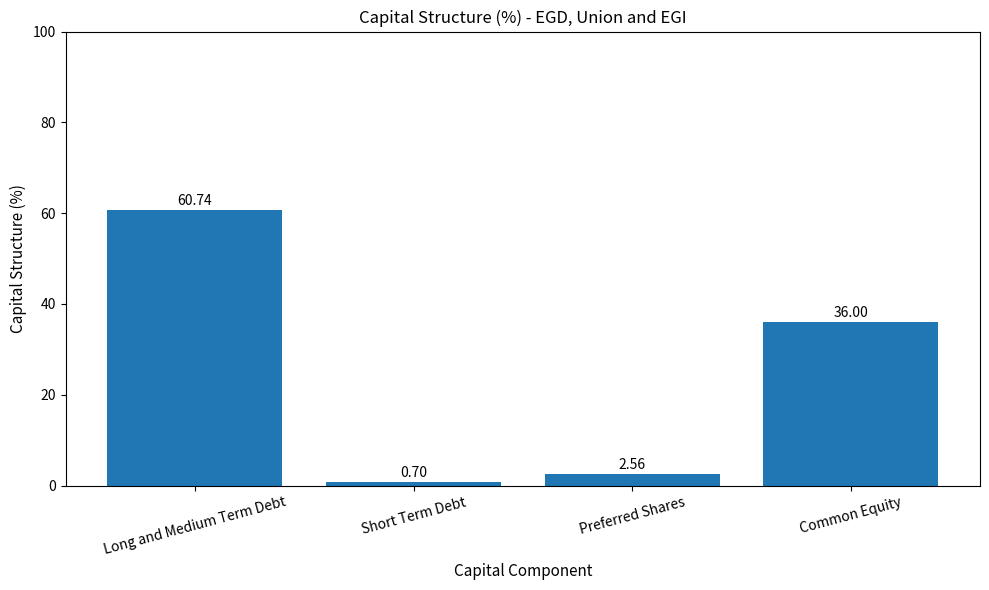

What is the smallest value displayed?

0.7